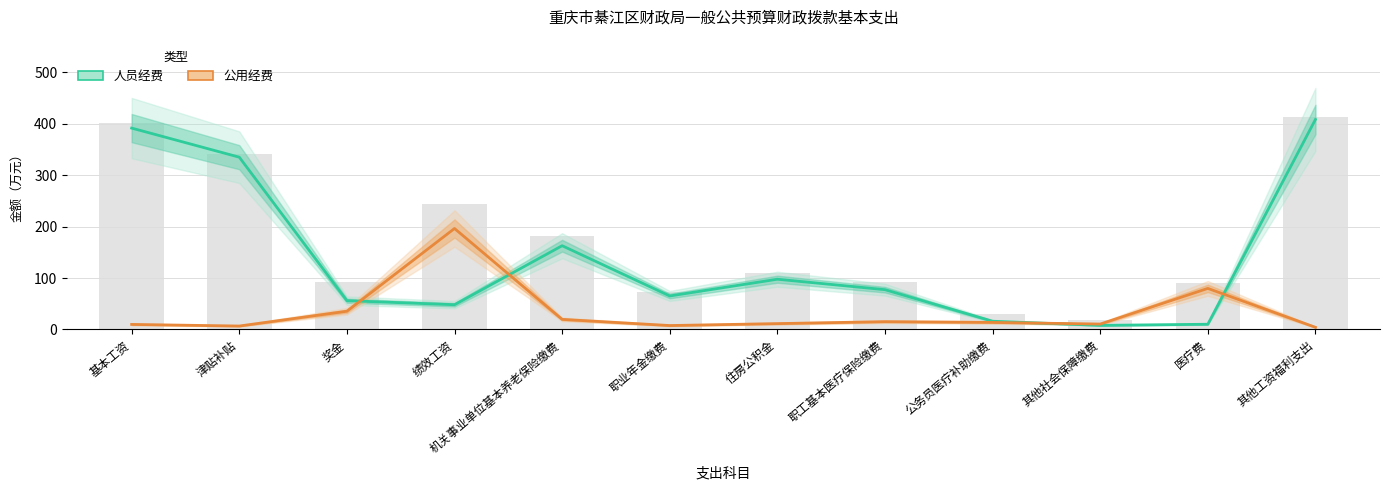

The value of 公用经费 at 基本工资 is 2.6. True or false?

False